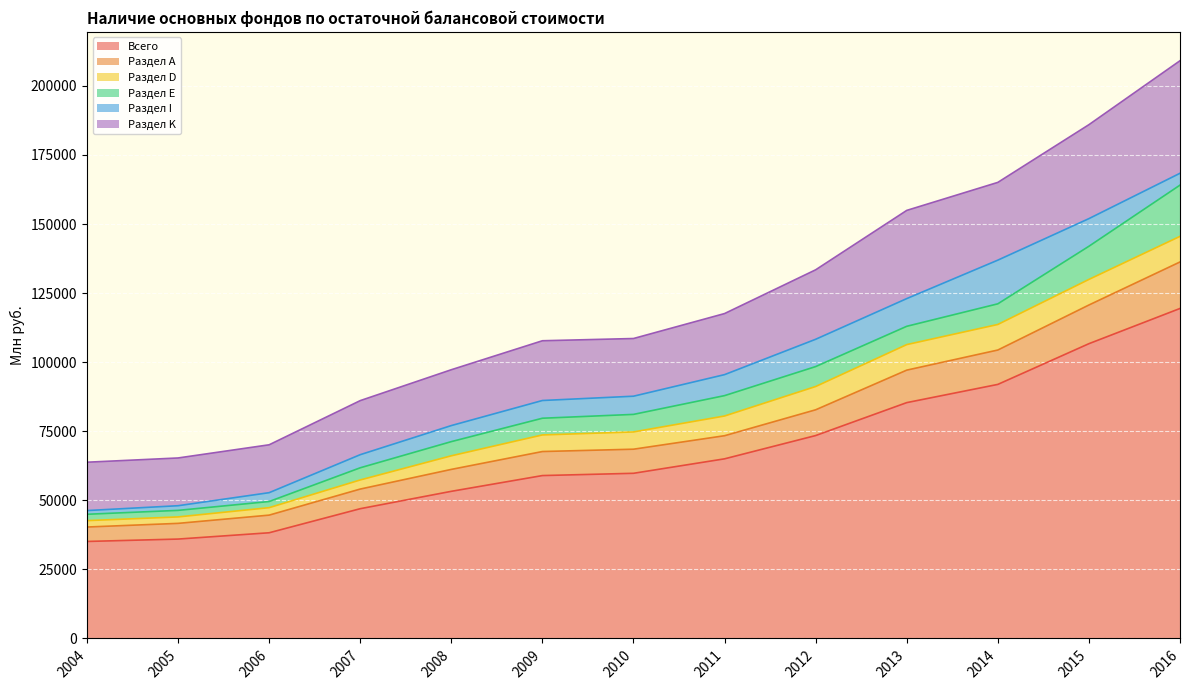

What are all the series names shown in the legend?

Всего, Раздел А, Раздел D, Раздел E, Раздел I, Раздел K